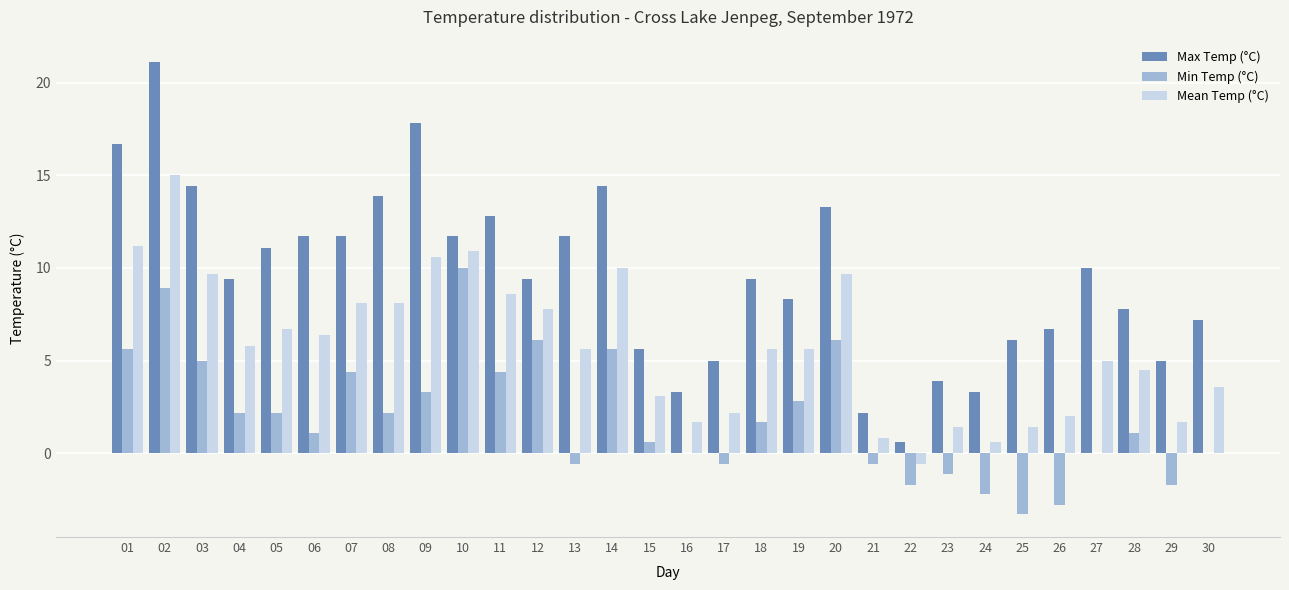

What is the sum of the Mean Temp (°C) values at 08 and 06?

14.5